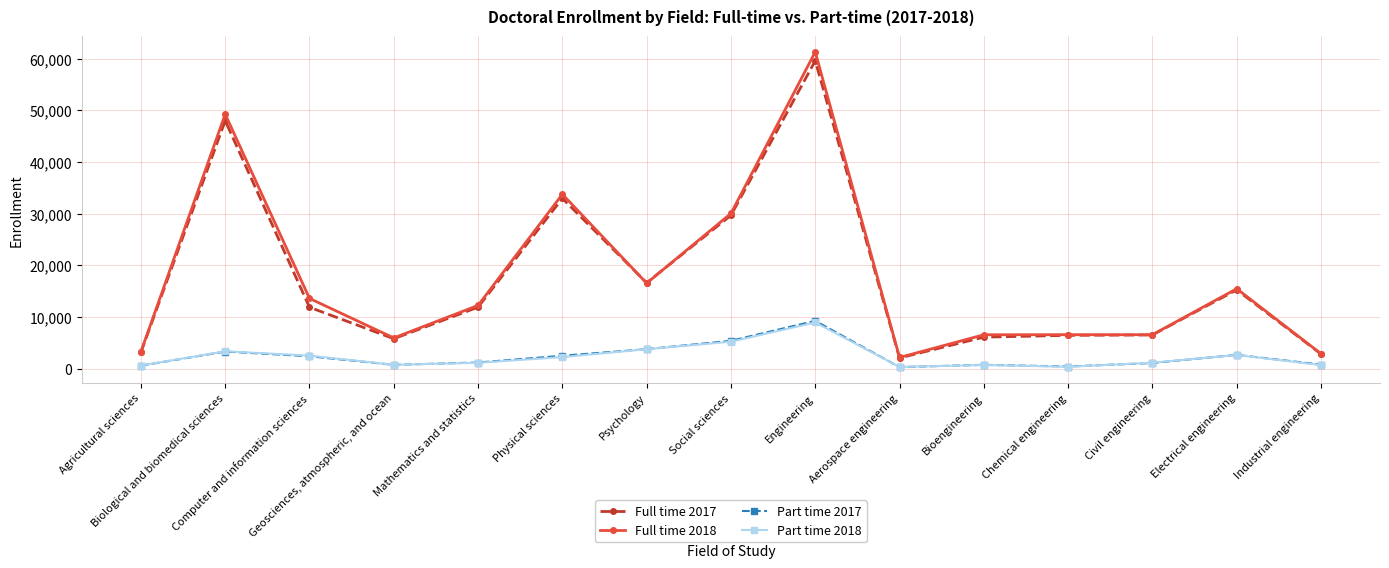

What is the spread (max minus min) of values at Social sciences?

24819